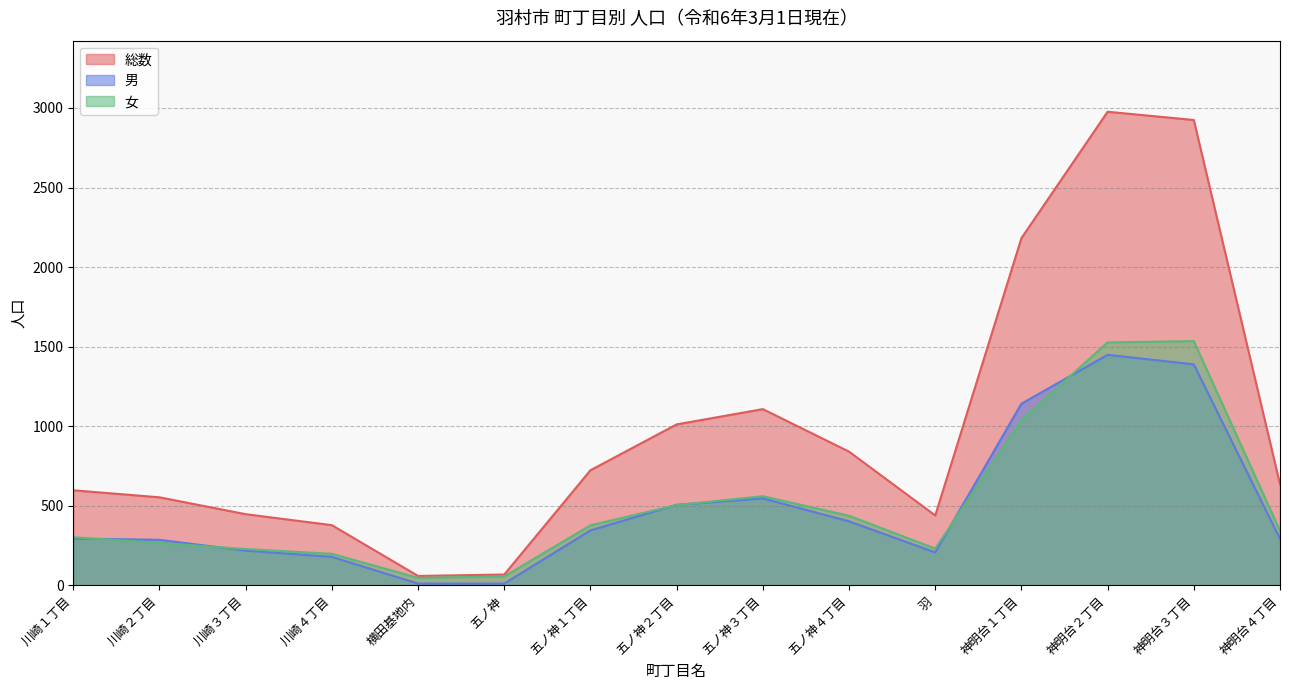

The value of 女 at 五ノ神 is 57. True or false?

True